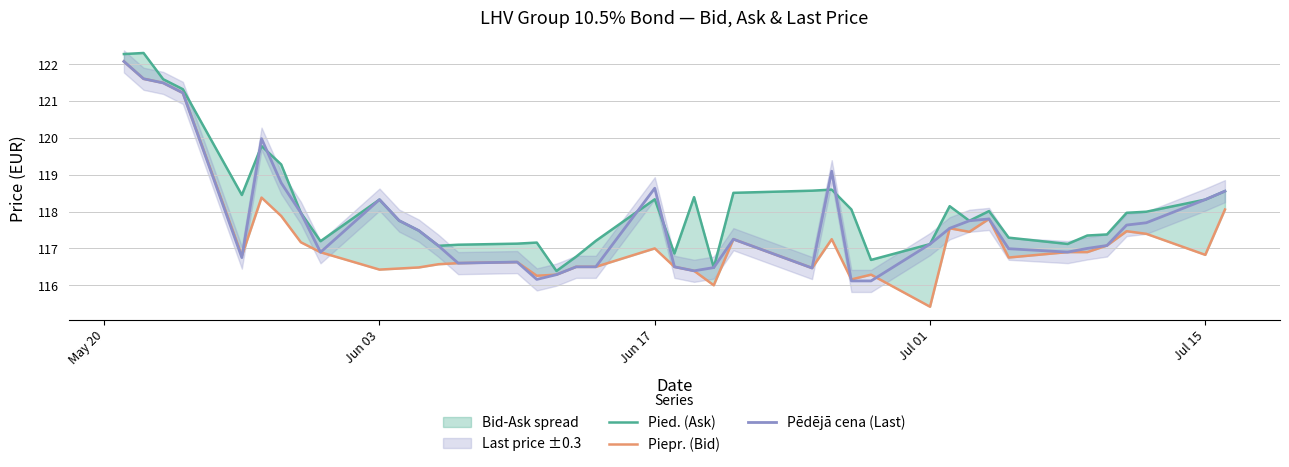

What are all the series names shown in the legend?

Pied. (Ask), Piepr. (Bid), Pēdējā cena (Last)